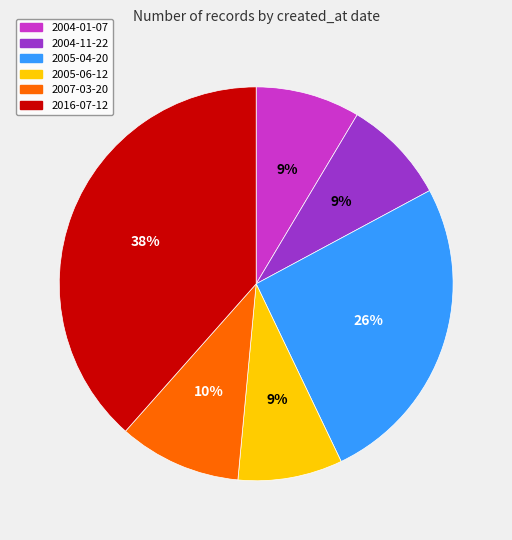

To the nearest percent, what is the average slice percentage?

17%